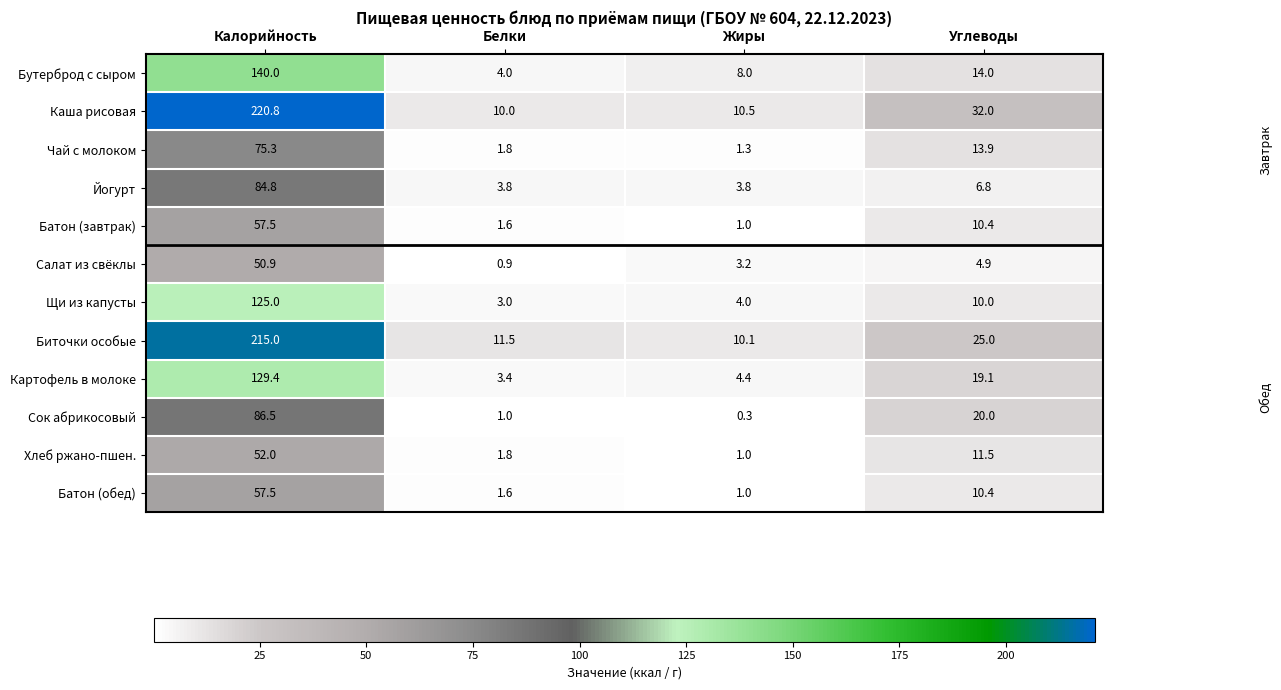

At which category does the chart reach its minimum across all series?

Жиры